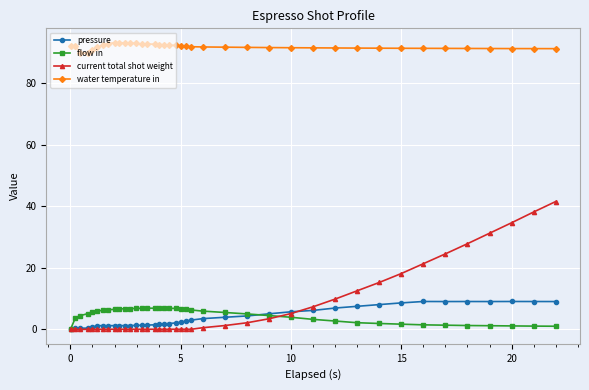

Count the number of data series in this chart.

4